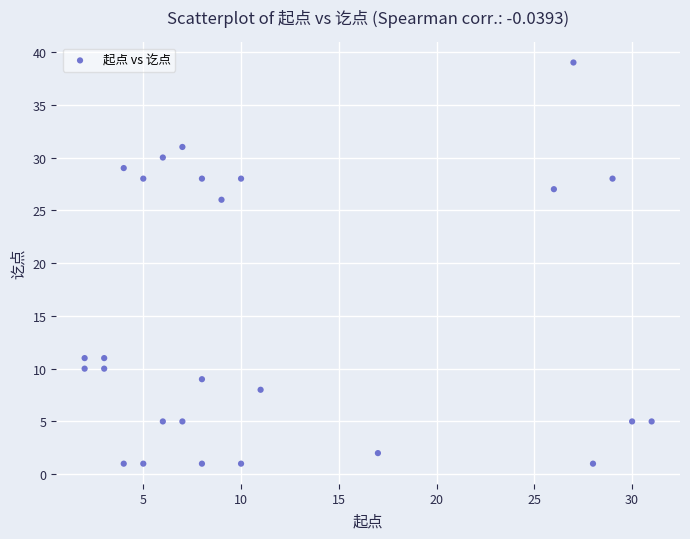

What is the range of X values (max minus min)?

29